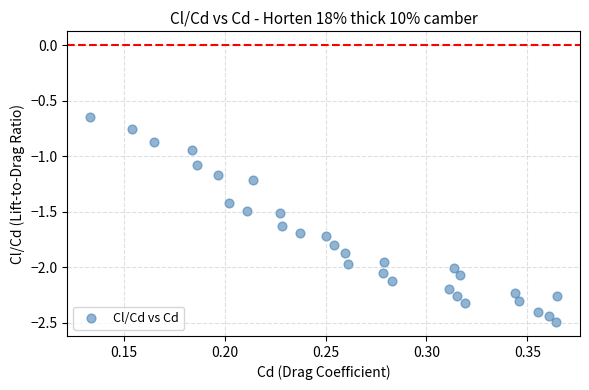

What is the range of Y values (max minus min)?

1.8